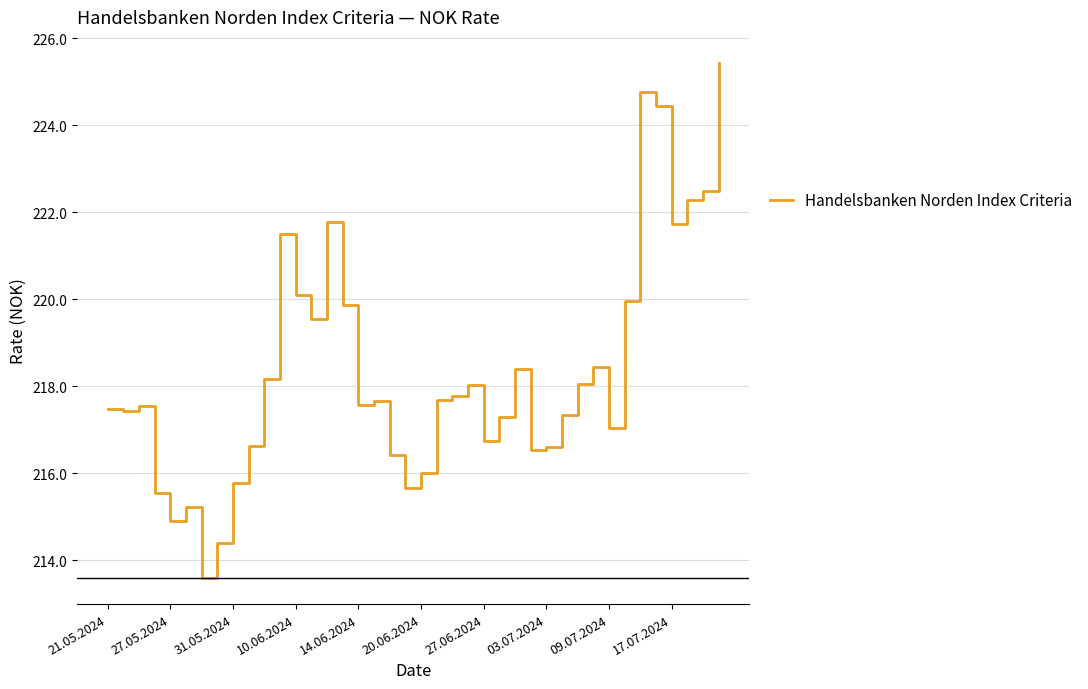

What is the smallest value displayed?

213.6